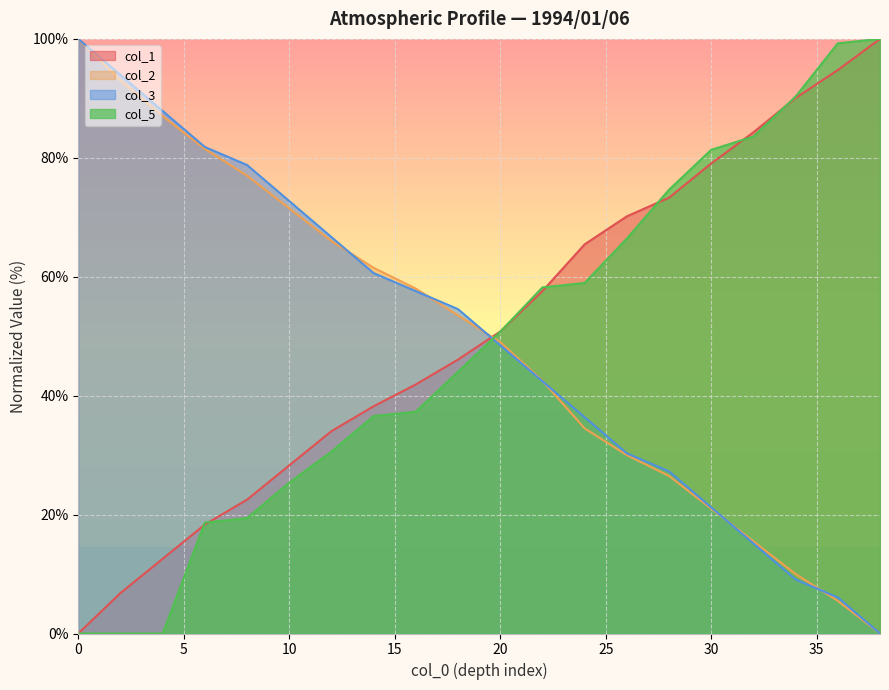

Reading left to right, extract all data points from this chart.

col_1: 0=0.0	2=6.8	4=12.6	6=18.3	8=22.5	10=28.3	12=34.0	14=38.2	16=41.9	18=46.1	20=50.8	22=57.6	24=65.4	26=70.2	28=73.3	30=79.1	32=84.3	34=90.1	36=94.8	38=100.0
col_2: 0=100.0	2=93.0	4=87.0	6=81.5	8=77.0	10=71.5	12=66.0	14=61.5	16=58.0	18=53.5	20=49.0	22=42.5	24=34.5	26=30.0	28=26.5	30=21.0	32=15.5	34=10.0	36=5.5	38=0.0
col_3: 0=100.0	2=93.9	4=87.9	6=81.8	8=78.8	10=72.7	12=66.7	14=60.6	16=57.6	18=54.5	20=48.5	22=42.4	24=36.4	26=30.3	28=27.3	30=21.2	32=15.2	34=9.1	36=6.1	38=0.0
col_5: 0=0.0	2=0.0	4=0.0	6=18.7	8=19.4	10=25.4	12=30.6	14=36.6	16=37.3	18=44.0	20=50.7	22=58.2	24=59.0	26=66.4	28=74.6	30=81.3	32=83.6	34=90.3	36=99.3	38=100.0